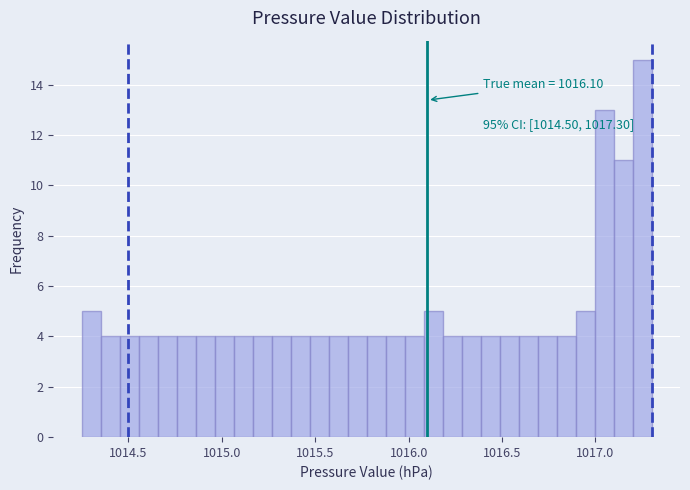

Around what value on the x-axis is the tallest bar? Give the approximate position of its centre, as read against the axis.

1017.25